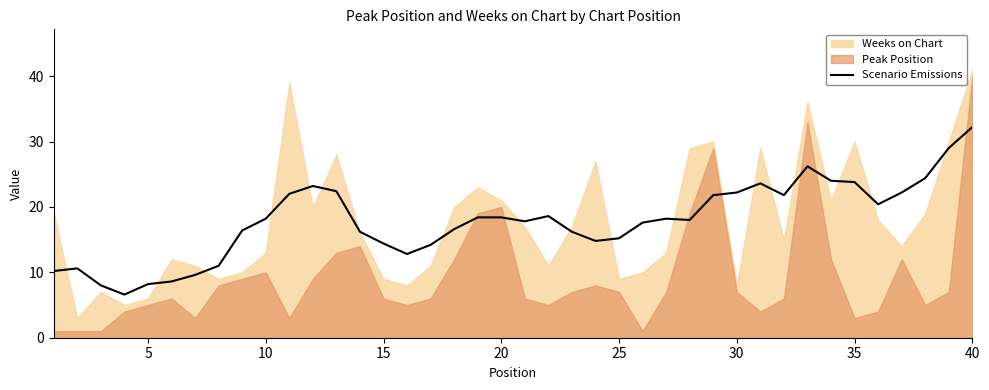

True or false: the data has more than 1 interior local peaks.

True